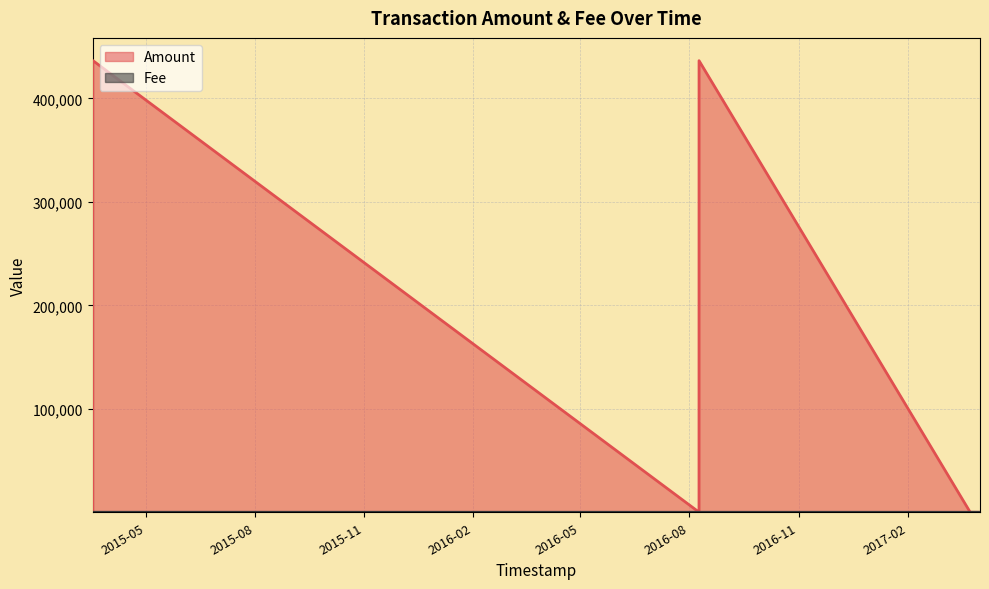

What is the average value of the Amount series?

109149.1